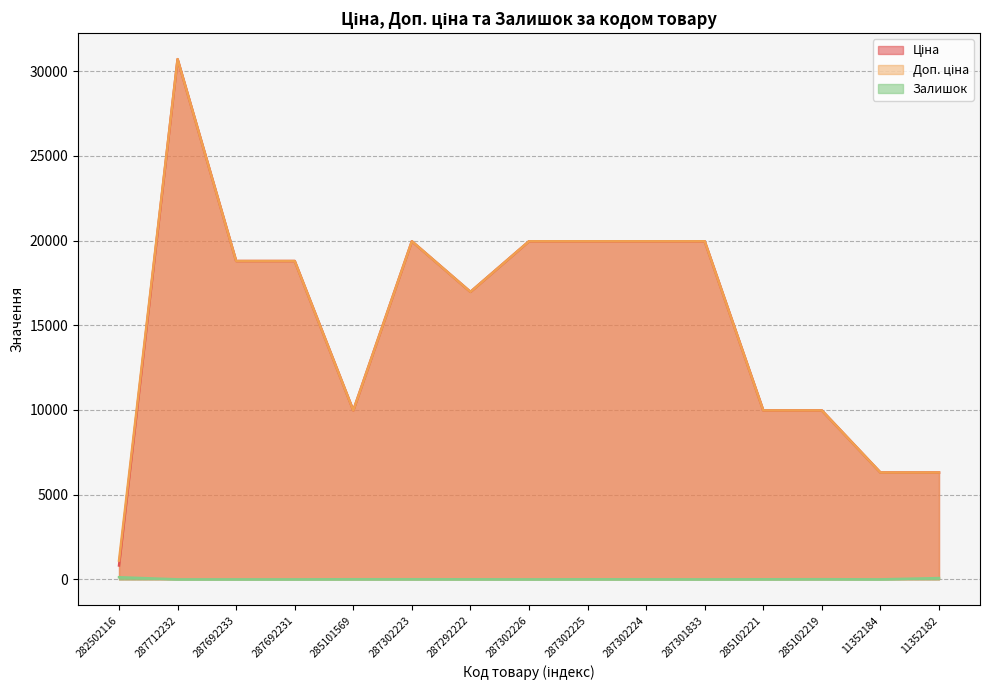

Does the chart have visible grid lines?

Yes